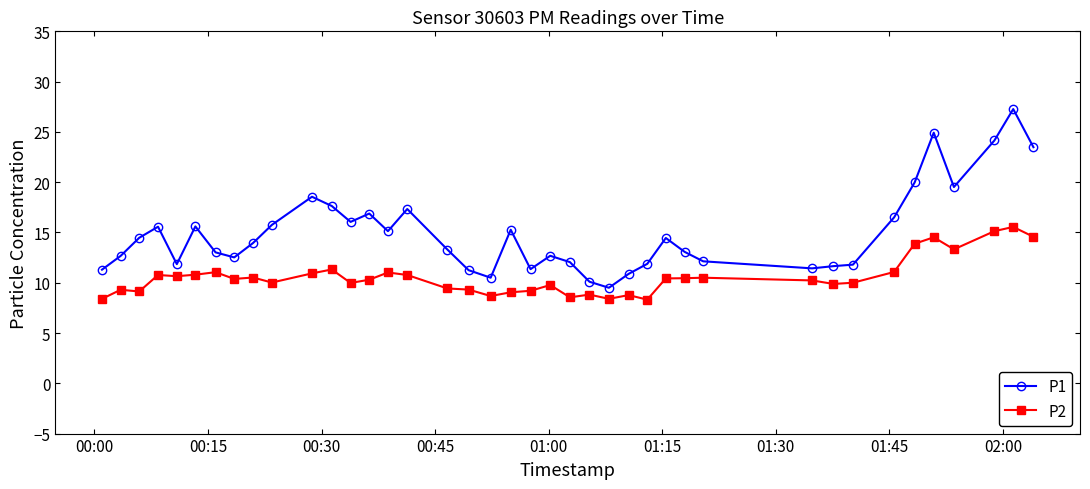

What is the difference between the second highest and minimum values in the P2 series?

6.8